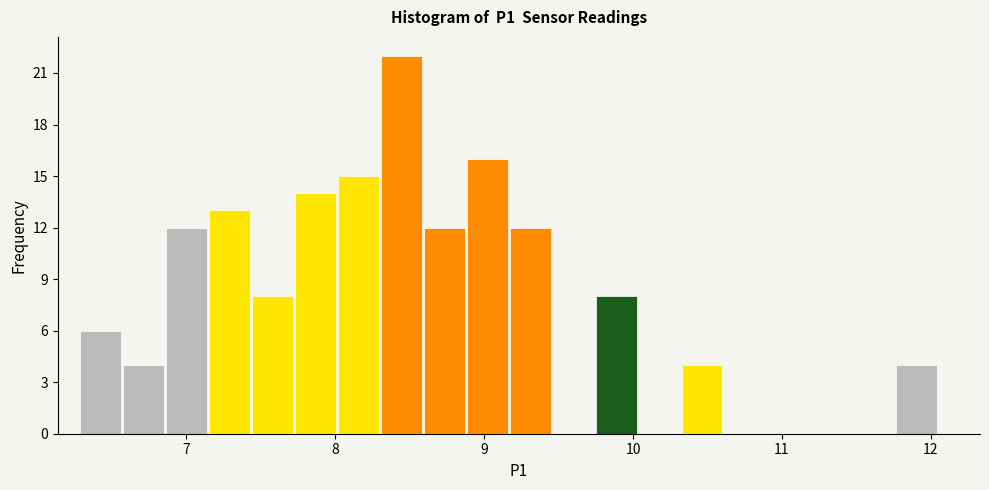

Around what value on the x-axis is the tallest bar? Give the approximate position of its centre, as read against the axis.

8.4